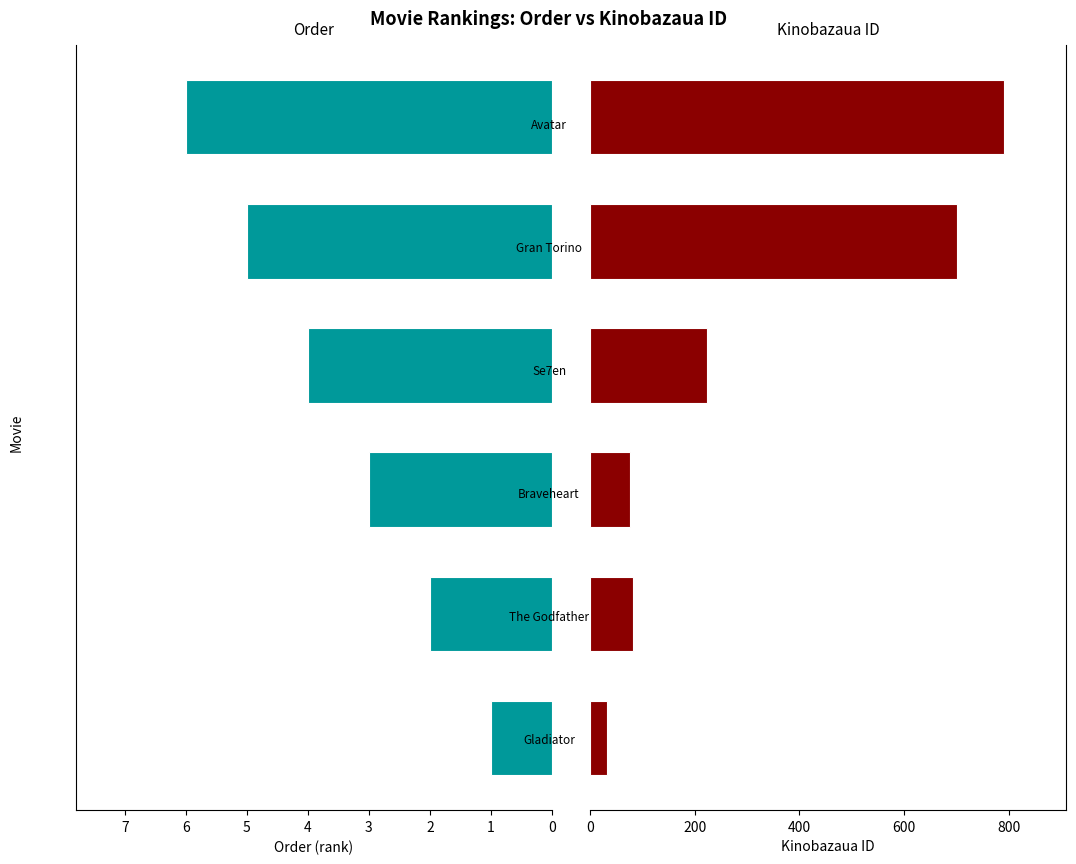

Is it true that order equals 3 at 1?

False